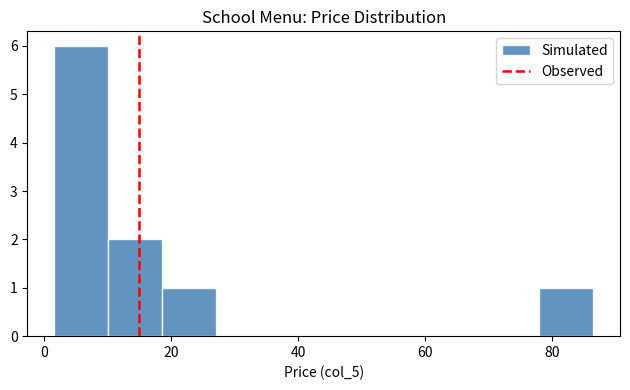

Reading left to right, list every bar in this chart as the range it spans on the x-axis followed by its height. Neither the bar edges nor the heights are printed on the chart, so give them approximately, as read against the axes.

2 to 10: 6
10 to 18: 2
18 to 28: 1
28 to 36: 0
36 to 44: 0
44 to 52: 0
52 to 60: 0
60 to 70: 0
70 to 78: 0
78 to 86: 1